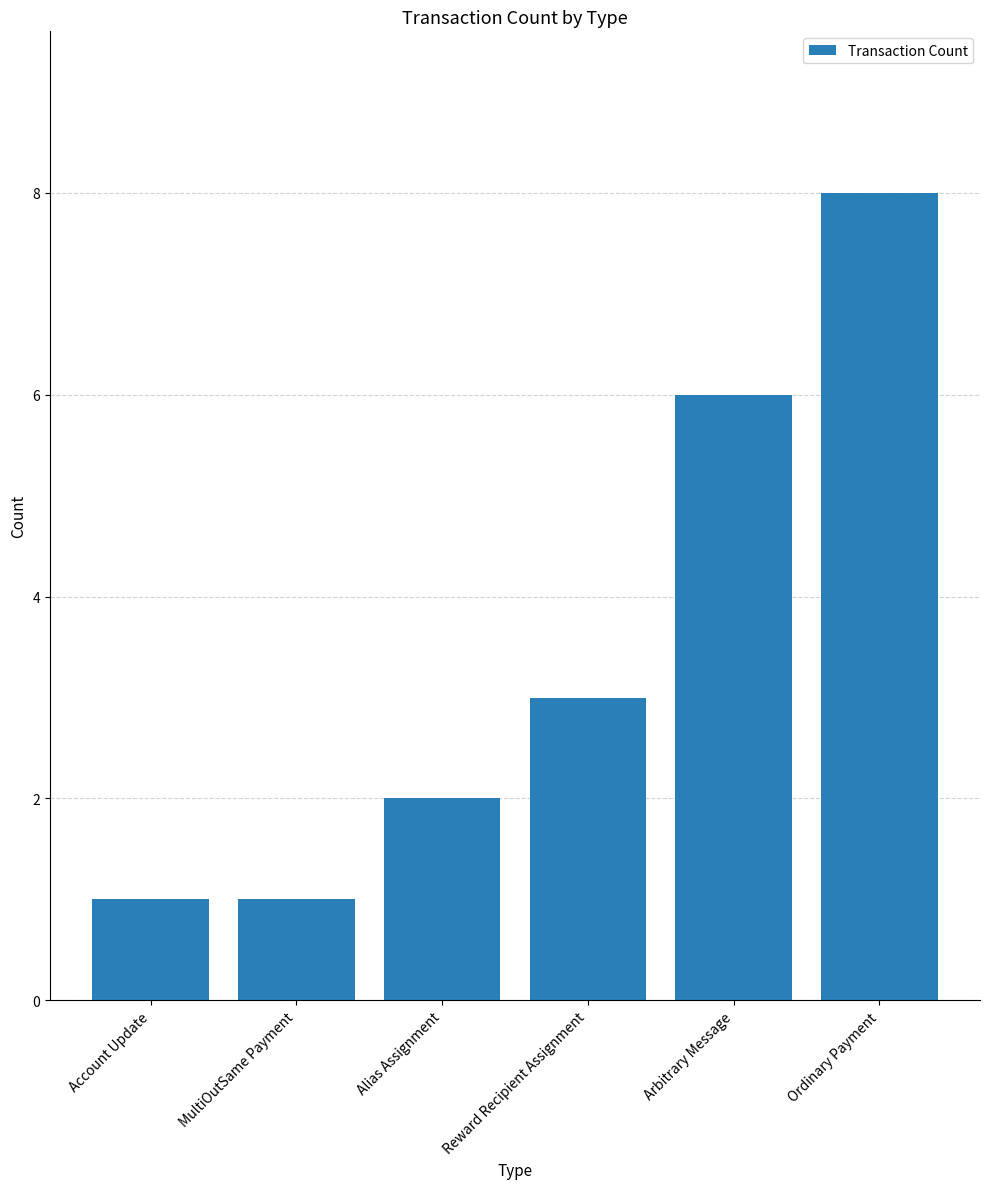

Count the number of data series in this chart.

1